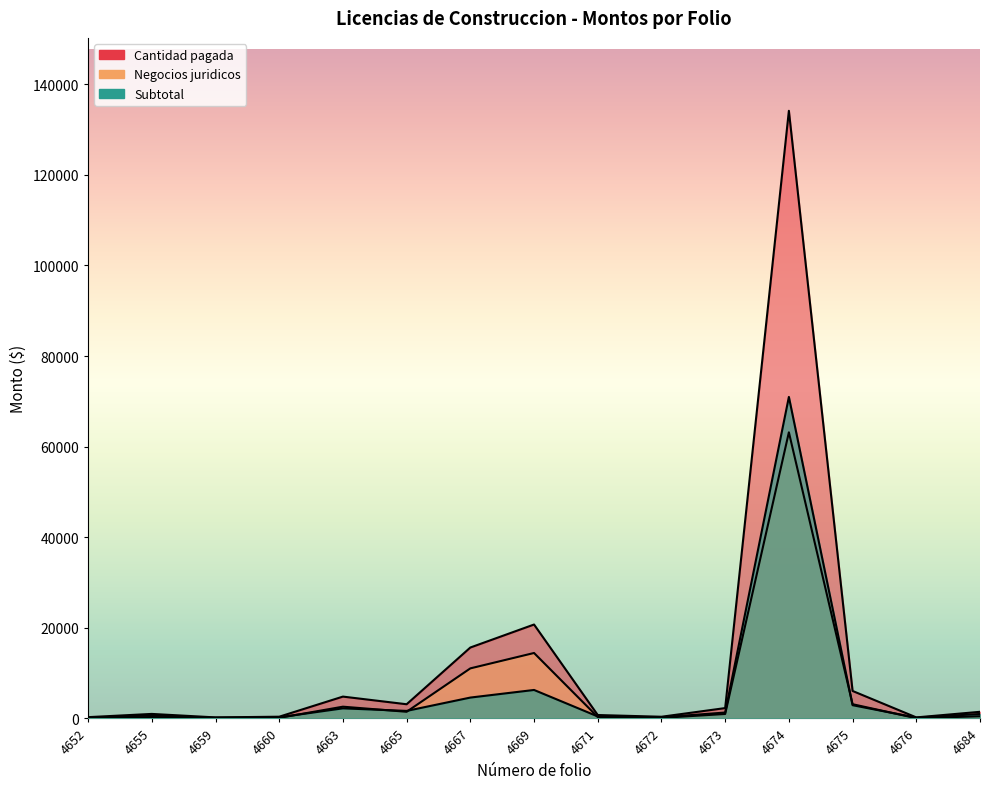

Does the chart have visible grid lines?

No